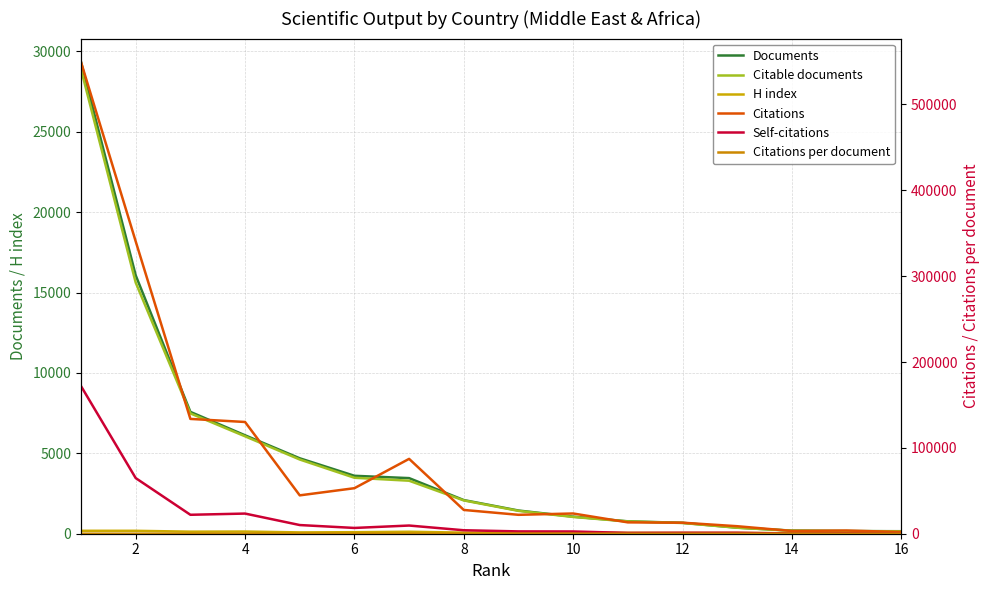

The value of Citations per document at 0 is 5.6. True or false?

False